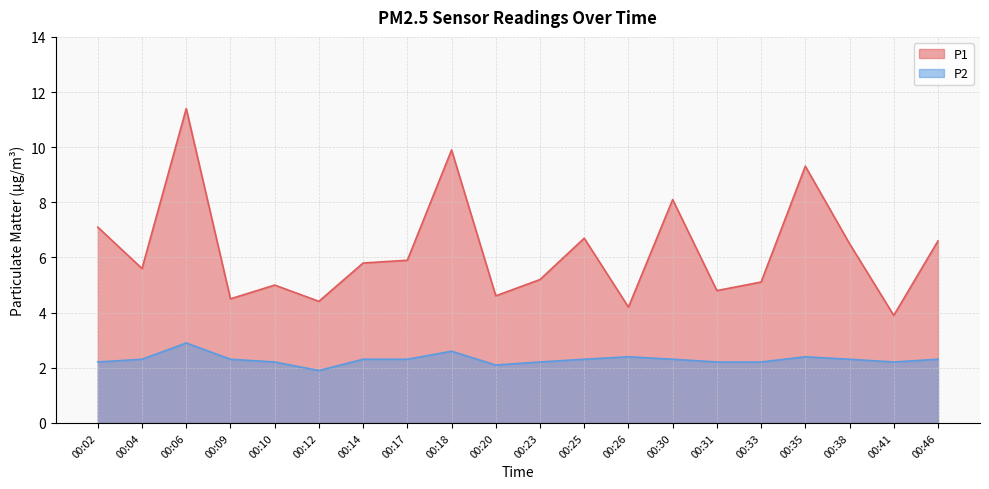

True or false: P1 and P2 cross at least once.

False